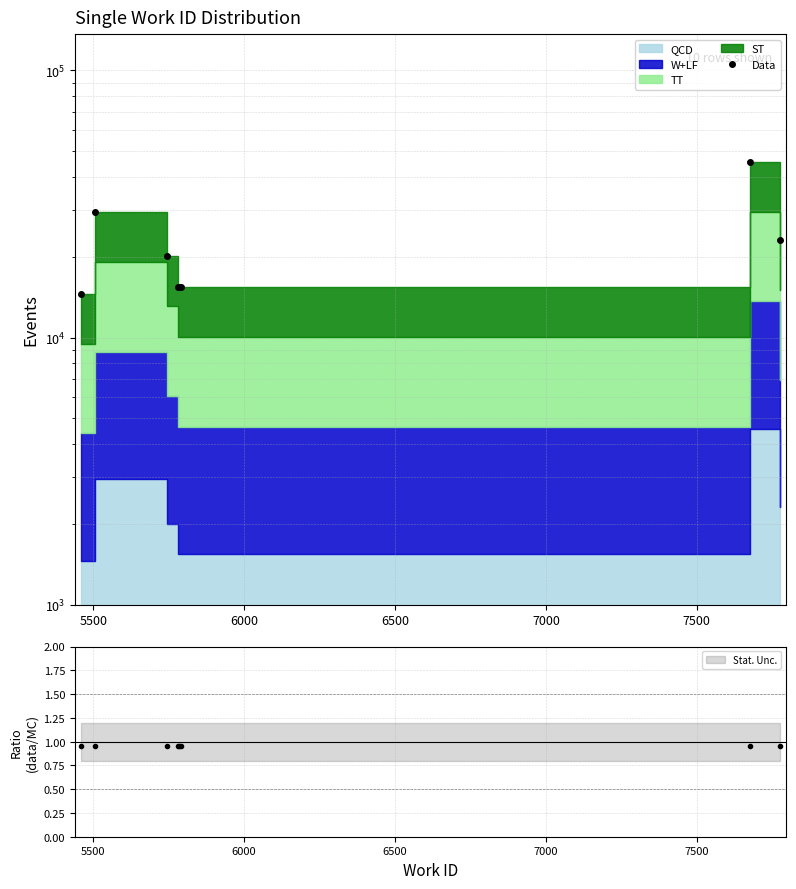

What is the difference between the second highest and minimum values?

14906